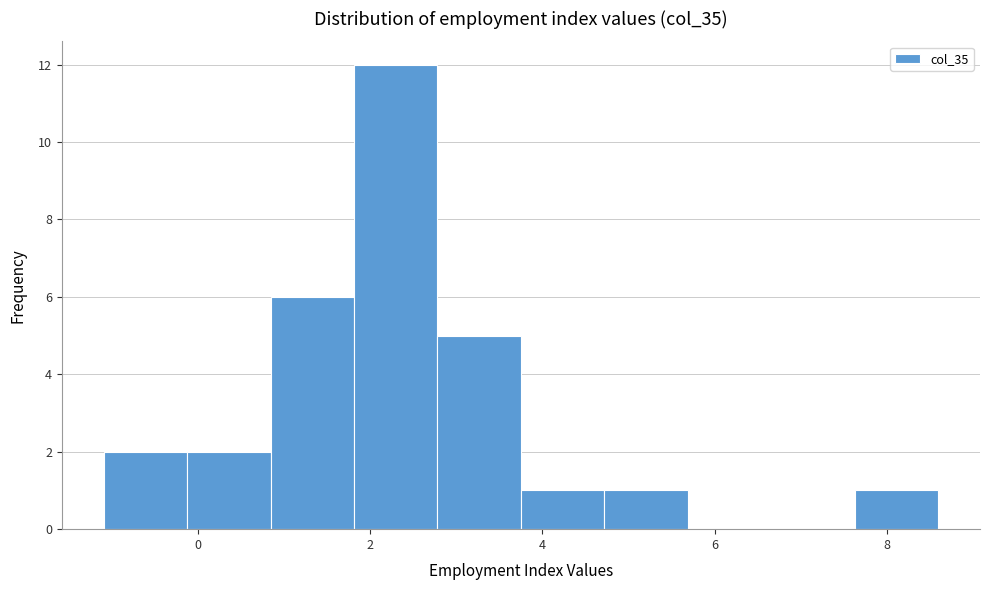

Which range on the x-axis has the tallest bar?

1.8 to 2.8